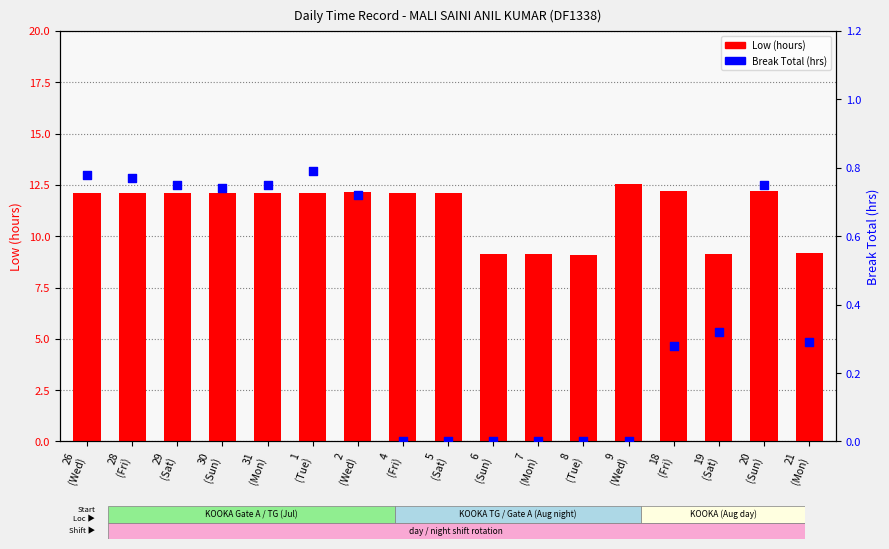

What is the total value across all series at 19
(Sat)?

9.4